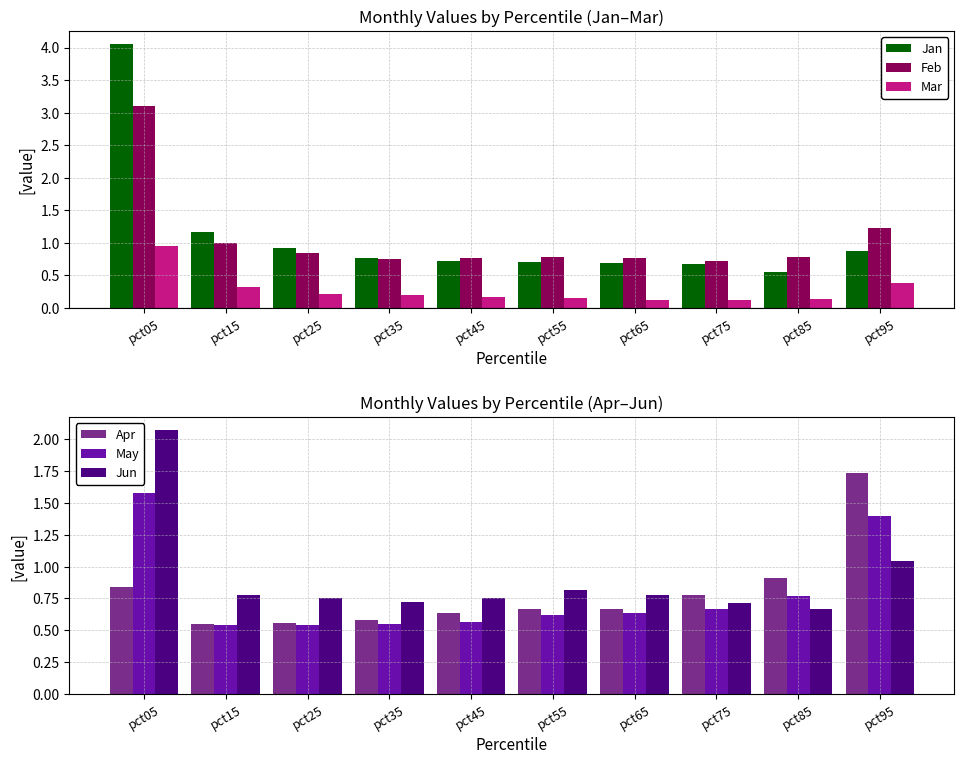

Which category has the highest value in the Jun series?

pct05